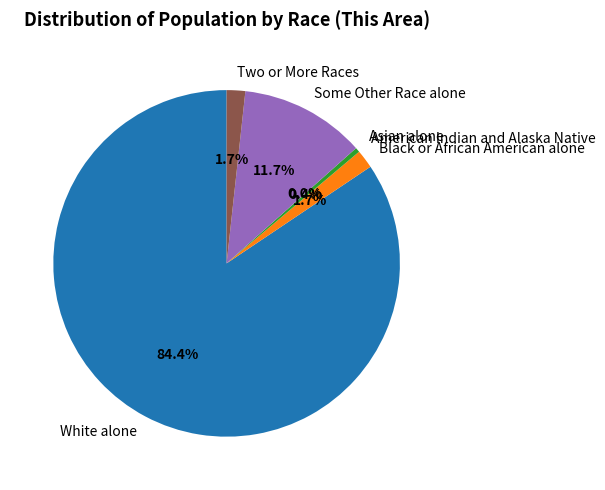

To the nearest percent, what is the difference between the largest and smallest slice percentages?

84%